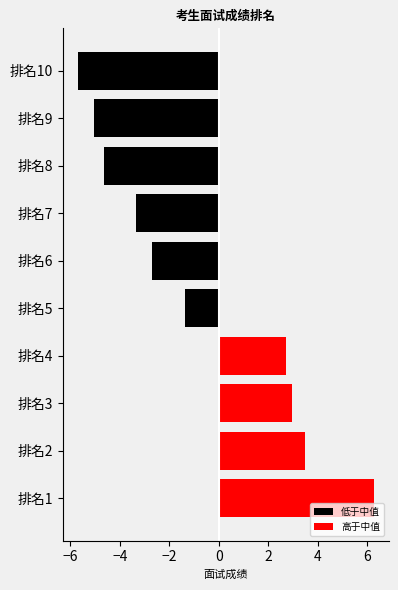

Reading right to left, what are all the values shown in this chart?

低于中值: -5.7	-5.1	-4.6	-3.4	-2.7	-1.4	0.0	0.0	0.0	0.0
高于中值: 0.0	0.0	0.0	0.0	0.0	0.0	2.7	3.0	3.5	6.3